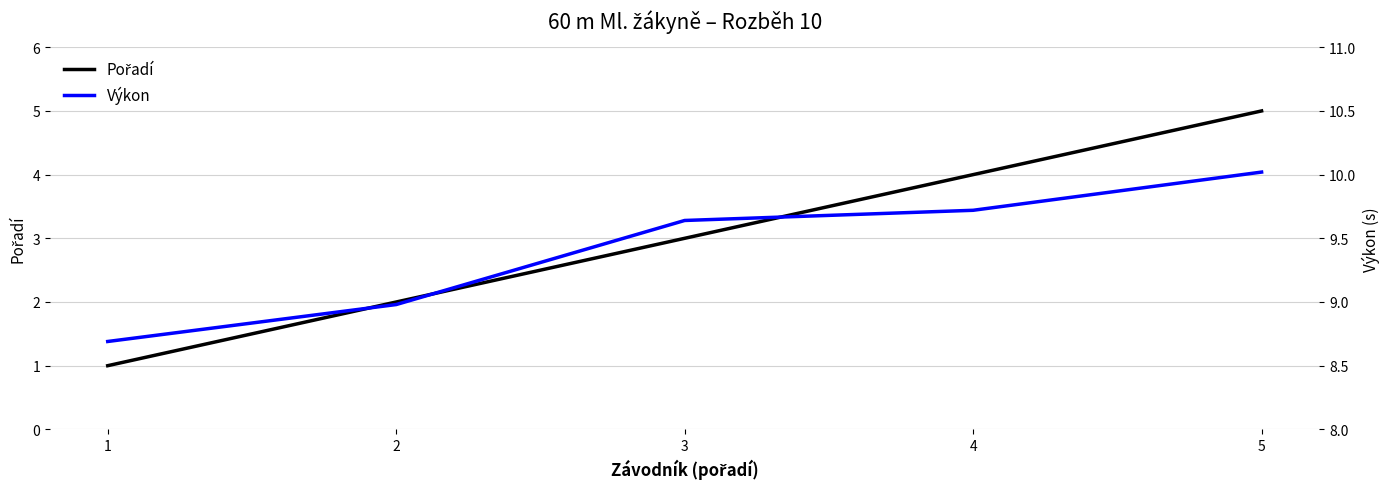

Which category has the highest value in the Pořadí series?

5